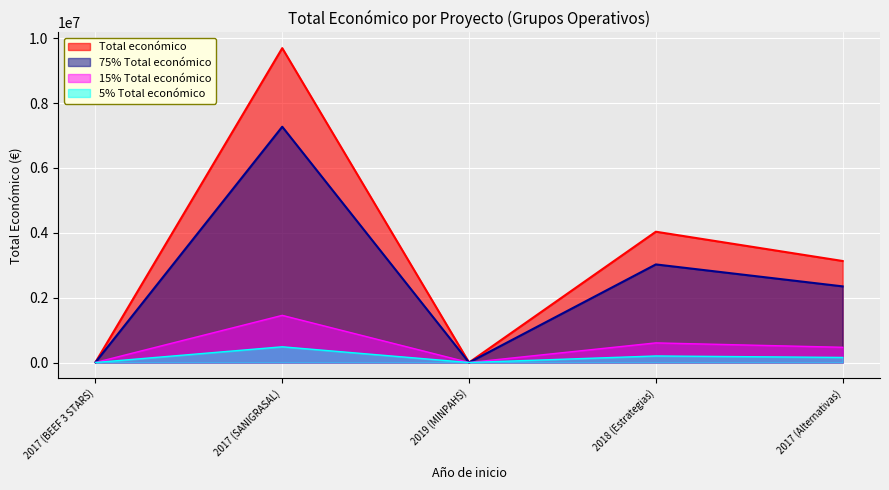

What is the maximum value shown in the chart?

9695285.0